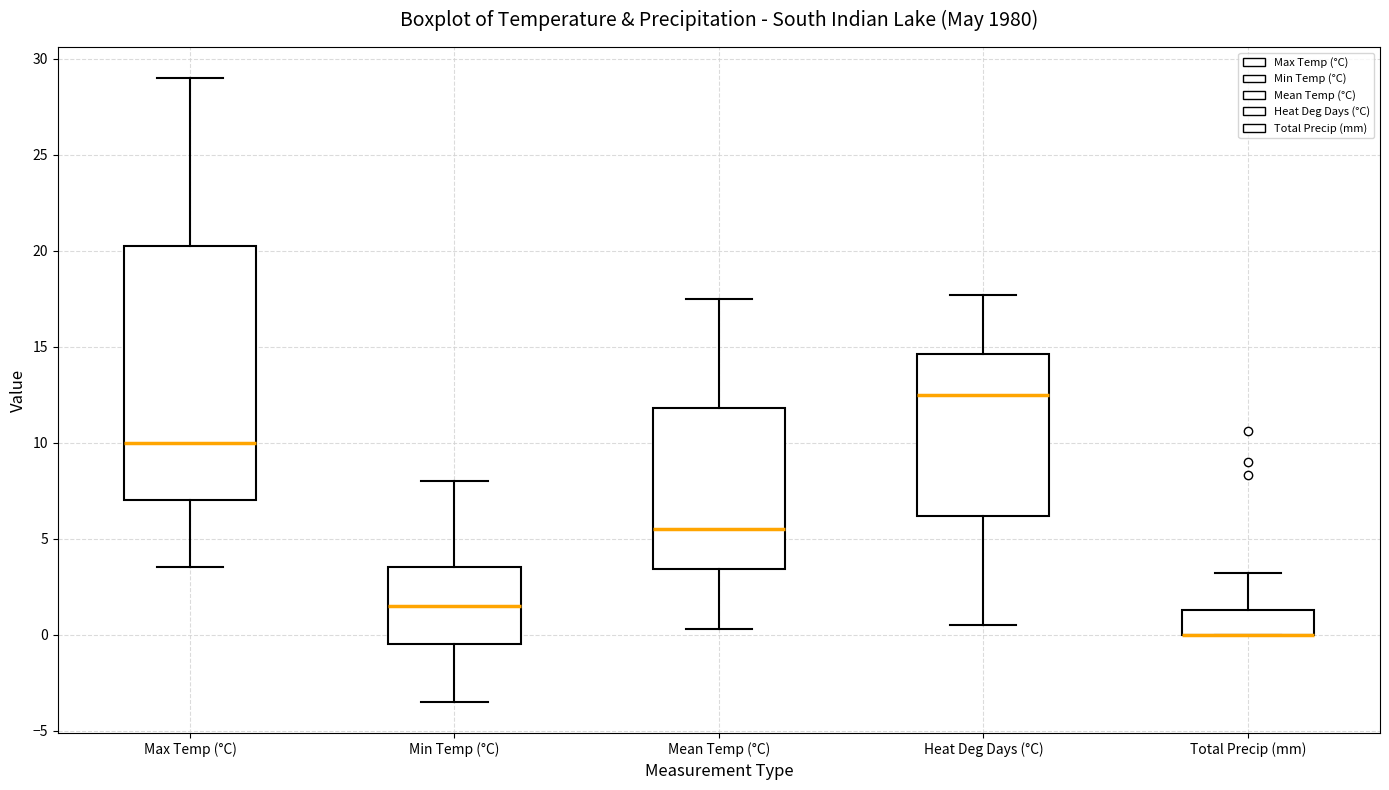

Comparing the boxes themselves (not the whiskers), which one is the tallest?

Max Temp (°C)